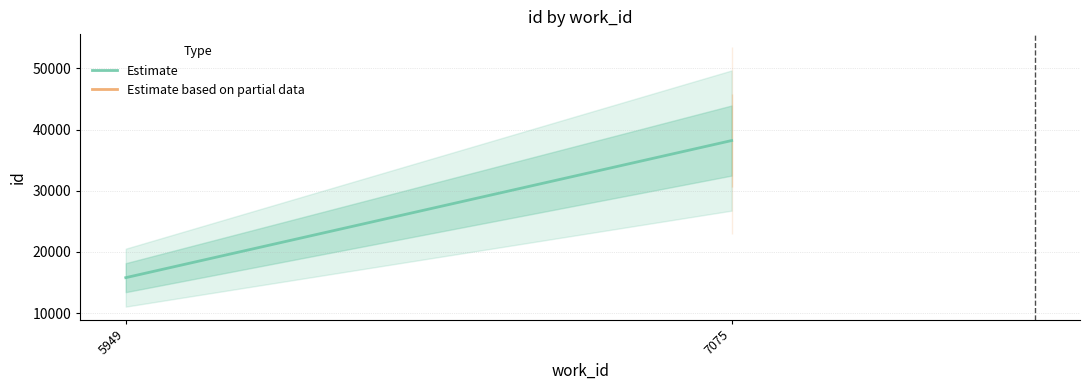

What is the sum of the values at 5949 and 7075?

54008